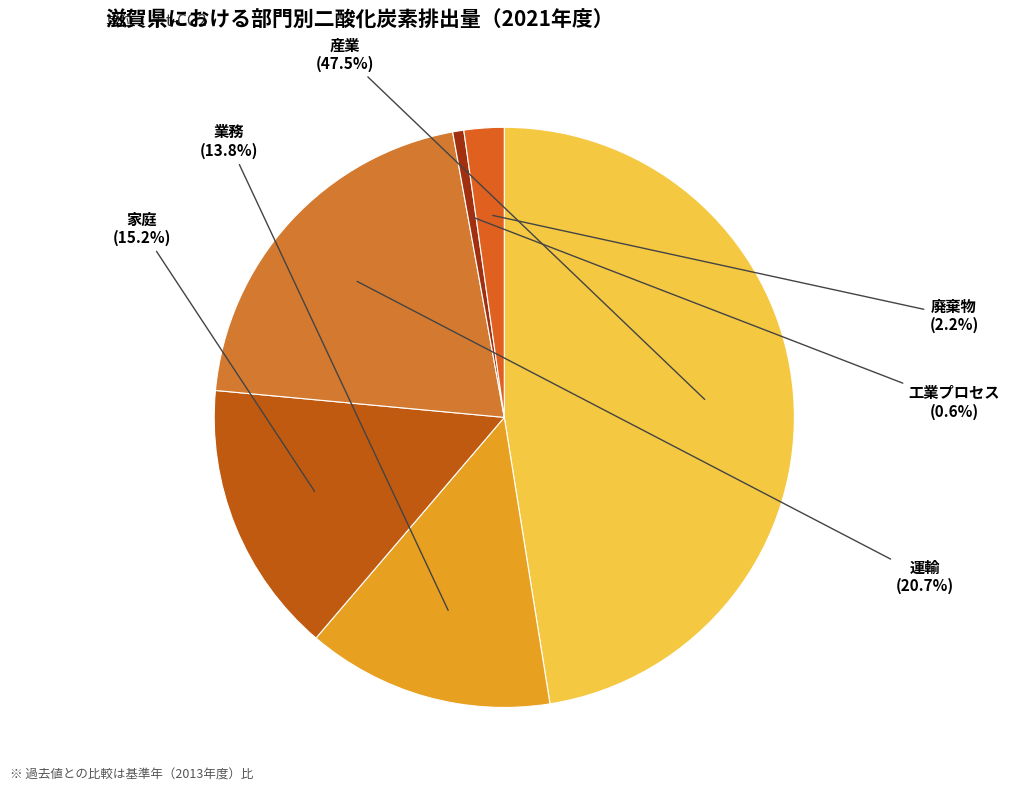

How many segments does this pie chart have?

6